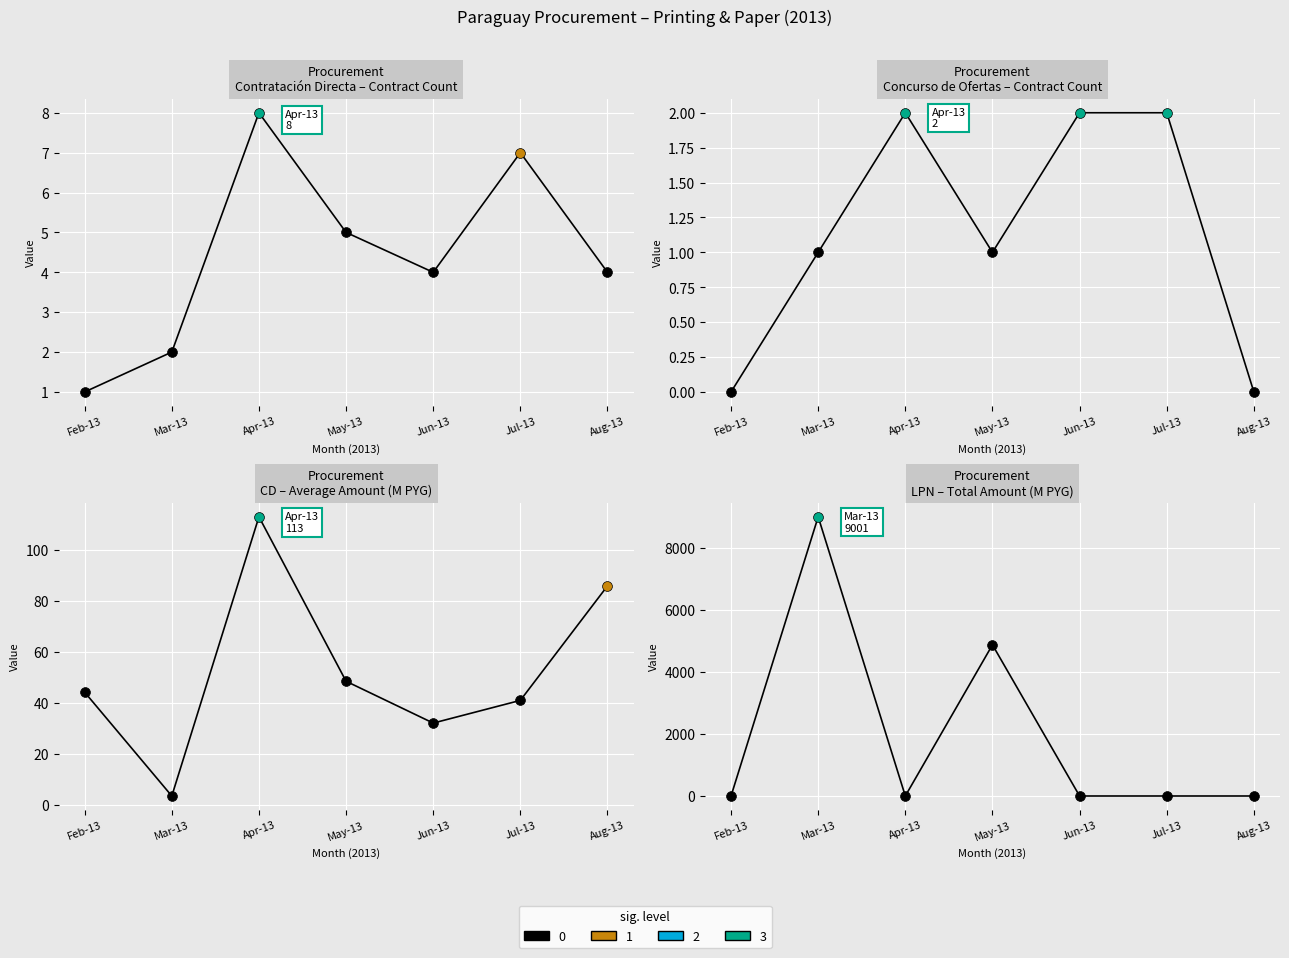

Is the value of LPN Amount at Apr-13 greater than the value of CD Contracts at Jul-13?

No